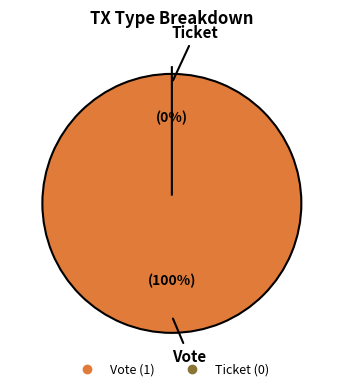

To the nearest percent, what is the combined percentage of Ticket and Vote?

100%